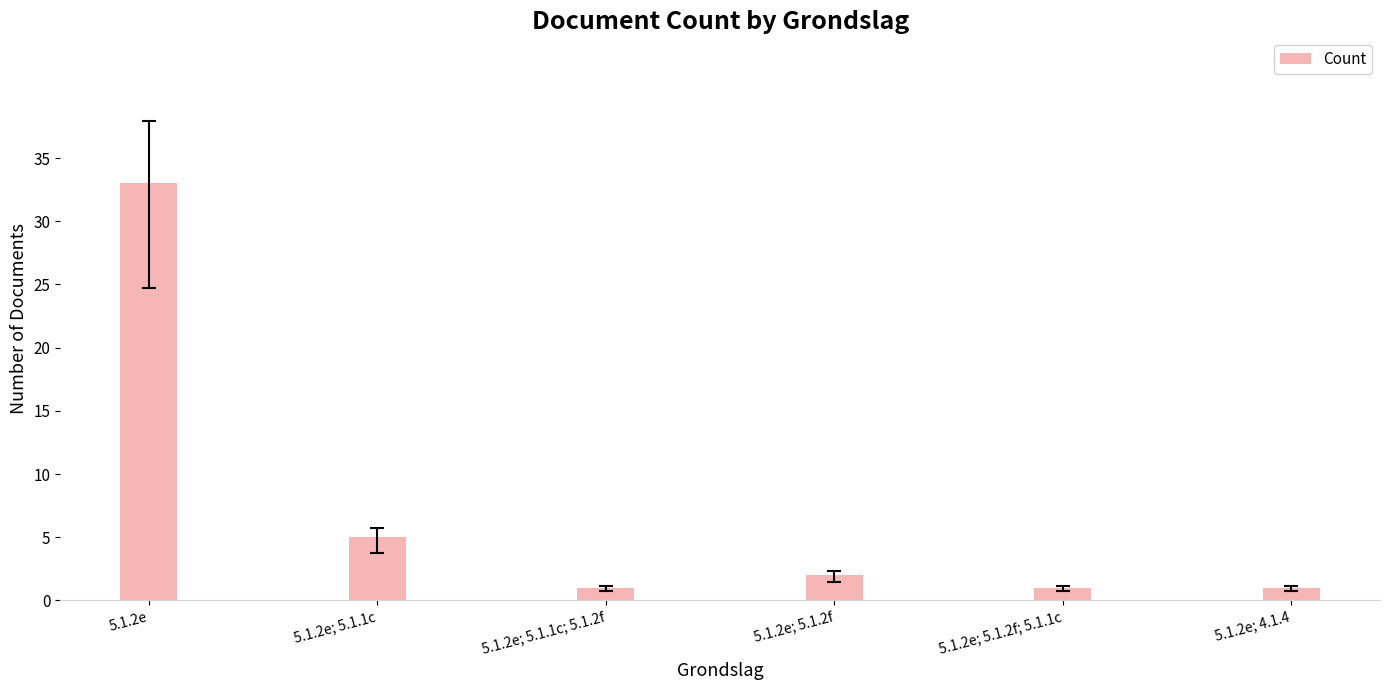

Reading left to right, what are all the values shown in this chart?

33	5	1	2	1	1